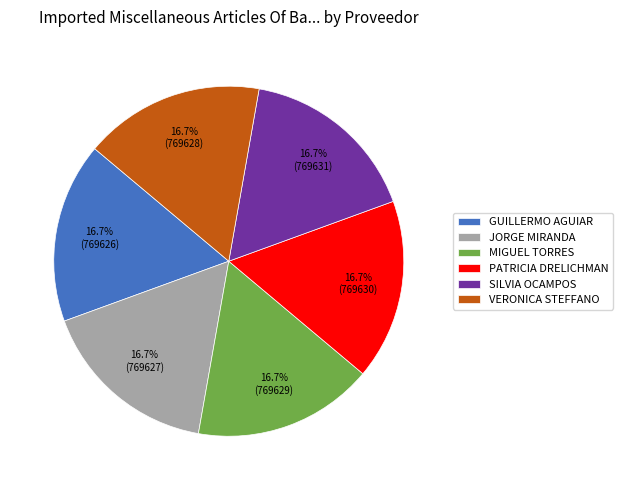

Does VERONICA STEFFANO represent more than half of the total?

No